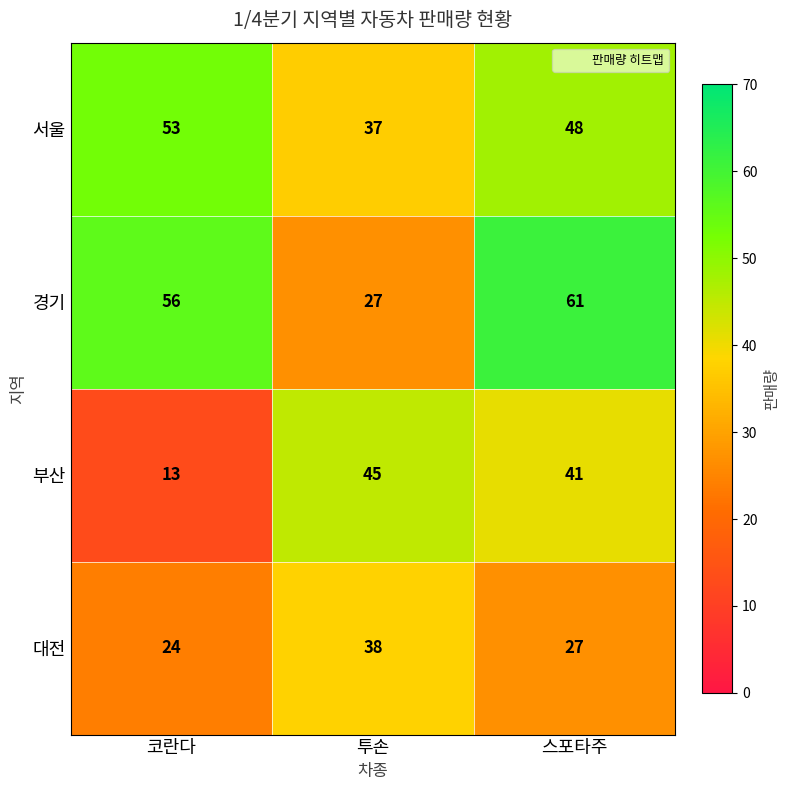

Between 코란다 and 투손, which series saw the biggest shift?

부산